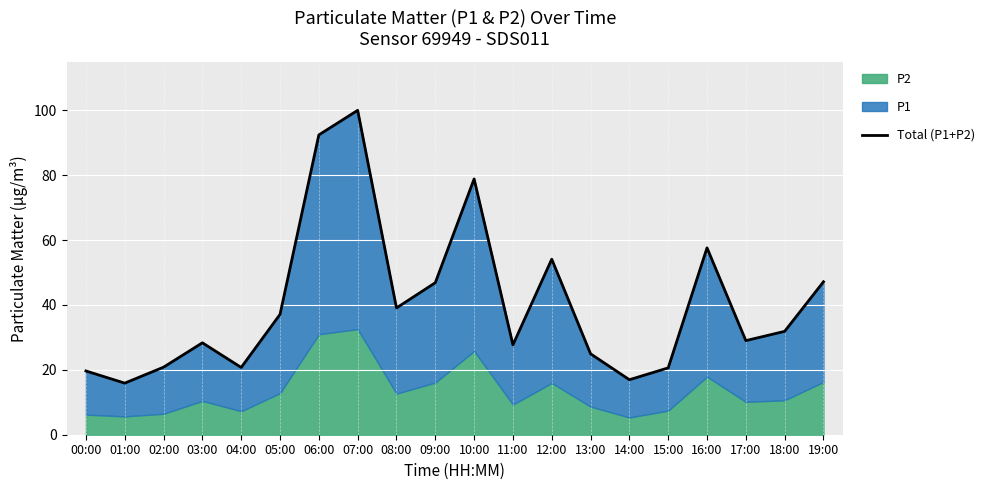

What value does the data have at 15:00?

20.6